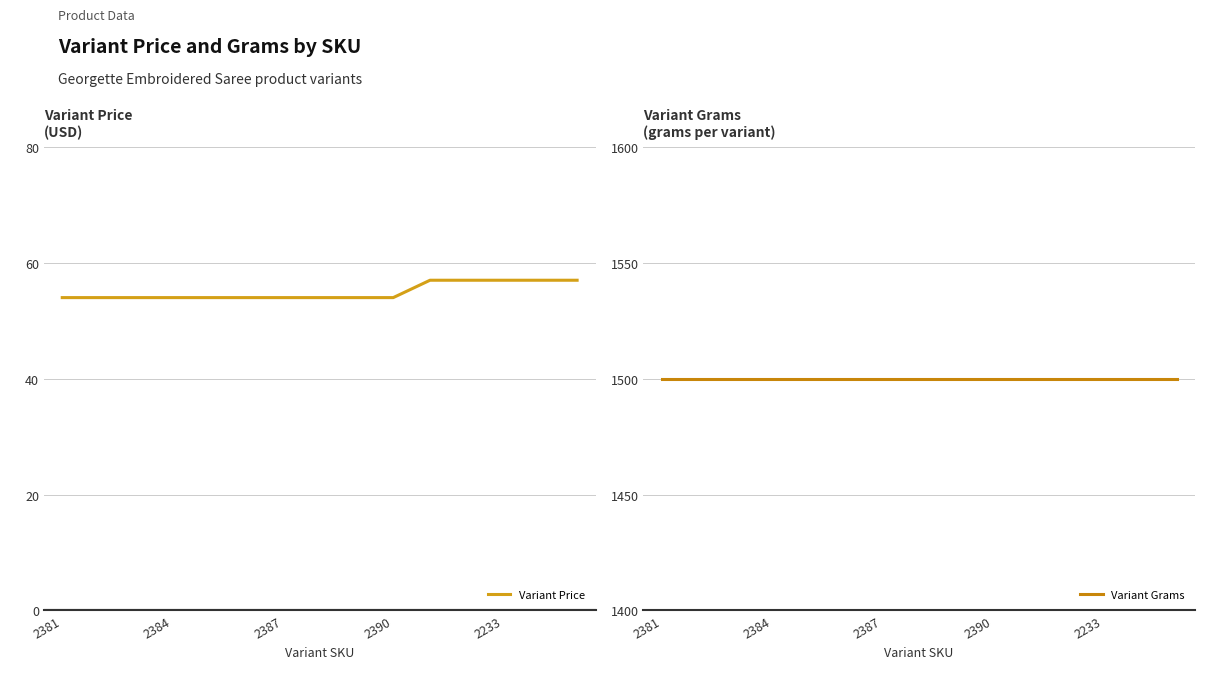

What is the highest value of the Variant Grams series?

1500